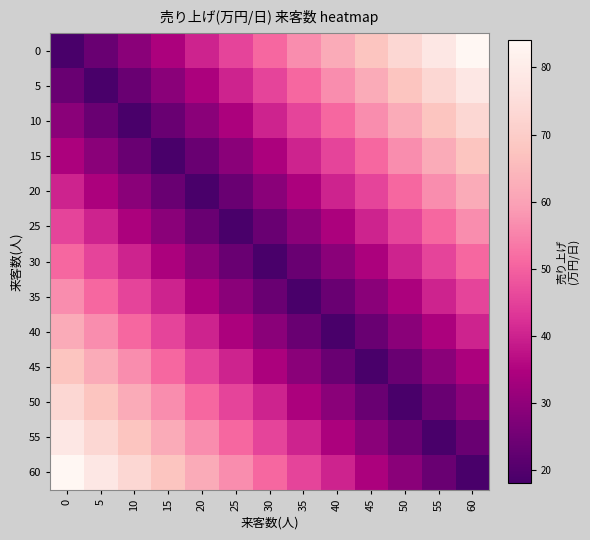

Reading left to right, what are all the values shown in this chart?

0: 0=18.2	5=23.6	10=29.1	15=34.6	20=40.1	25=45.6	30=51.1	35=56.6	40=62.1	45=67.6	50=73.0	55=78.5	60=84.0
5: 0=23.6	5=18.2	10=23.6	15=29.1	20=34.6	25=40.1	30=45.6	35=51.1	40=56.6	45=62.1	50=67.6	55=73.0	60=78.5
10: 0=29.1	5=23.6	10=18.2	15=23.6	20=29.1	25=34.6	30=40.1	35=45.6	40=51.1	45=56.6	50=62.1	55=67.6	60=73.0
15: 0=34.6	5=29.1	10=23.6	15=18.2	20=23.6	25=29.1	30=34.6	35=40.1	40=45.6	45=51.1	50=56.6	55=62.1	60=67.6
20: 0=40.1	5=34.6	10=29.1	15=23.6	20=18.2	25=23.6	30=29.1	35=34.6	40=40.1	45=45.6	50=51.1	55=56.6	60=62.1
25: 0=45.6	5=40.1	10=34.6	15=29.1	20=23.6	25=18.2	30=23.6	35=29.1	40=34.6	45=40.1	50=45.6	55=51.1	60=56.6
30: 0=51.1	5=45.6	10=40.1	15=34.6	20=29.1	25=23.6	30=18.2	35=23.6	40=29.1	45=34.6	50=40.1	55=45.6	60=51.1
35: 0=56.6	5=51.1	10=45.6	15=40.1	20=34.6	25=29.1	30=23.6	35=18.2	40=23.6	45=29.1	50=34.6	55=40.1	60=45.6
40: 0=62.1	5=56.6	10=51.1	15=45.6	20=40.1	25=34.6	30=29.1	35=23.6	40=18.2	45=23.6	50=29.1	55=34.6	60=40.1
45: 0=67.6	5=62.1	10=56.6	15=51.1	20=45.6	25=40.1	30=34.6	35=29.1	40=23.6	45=18.2	50=23.6	55=29.1	60=34.6
50: 0=73.0	5=67.6	10=62.1	15=56.6	20=51.1	25=45.6	30=40.1	35=34.6	40=29.1	45=23.6	50=18.2	55=23.6	60=29.1
55: 0=78.5	5=73.0	10=67.6	15=62.1	20=56.6	25=51.1	30=45.6	35=40.1	40=34.6	45=29.1	50=23.6	55=18.2	60=23.6
60: 0=84.0	5=78.5	10=73.0	15=67.6	20=62.1	25=56.6	30=51.1	35=45.6	40=40.1	45=34.6	50=29.1	55=23.6	60=18.2